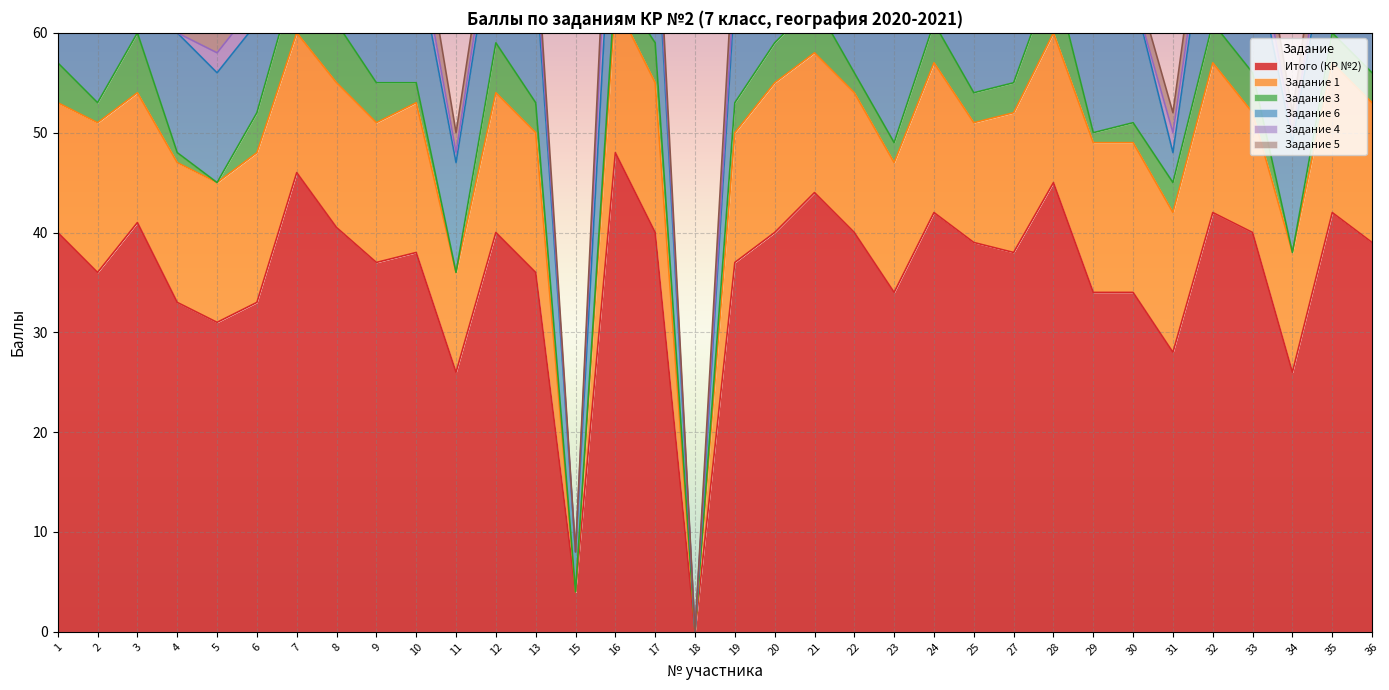

The Задание 3 series shows 7.2 at 12. True or false?

False